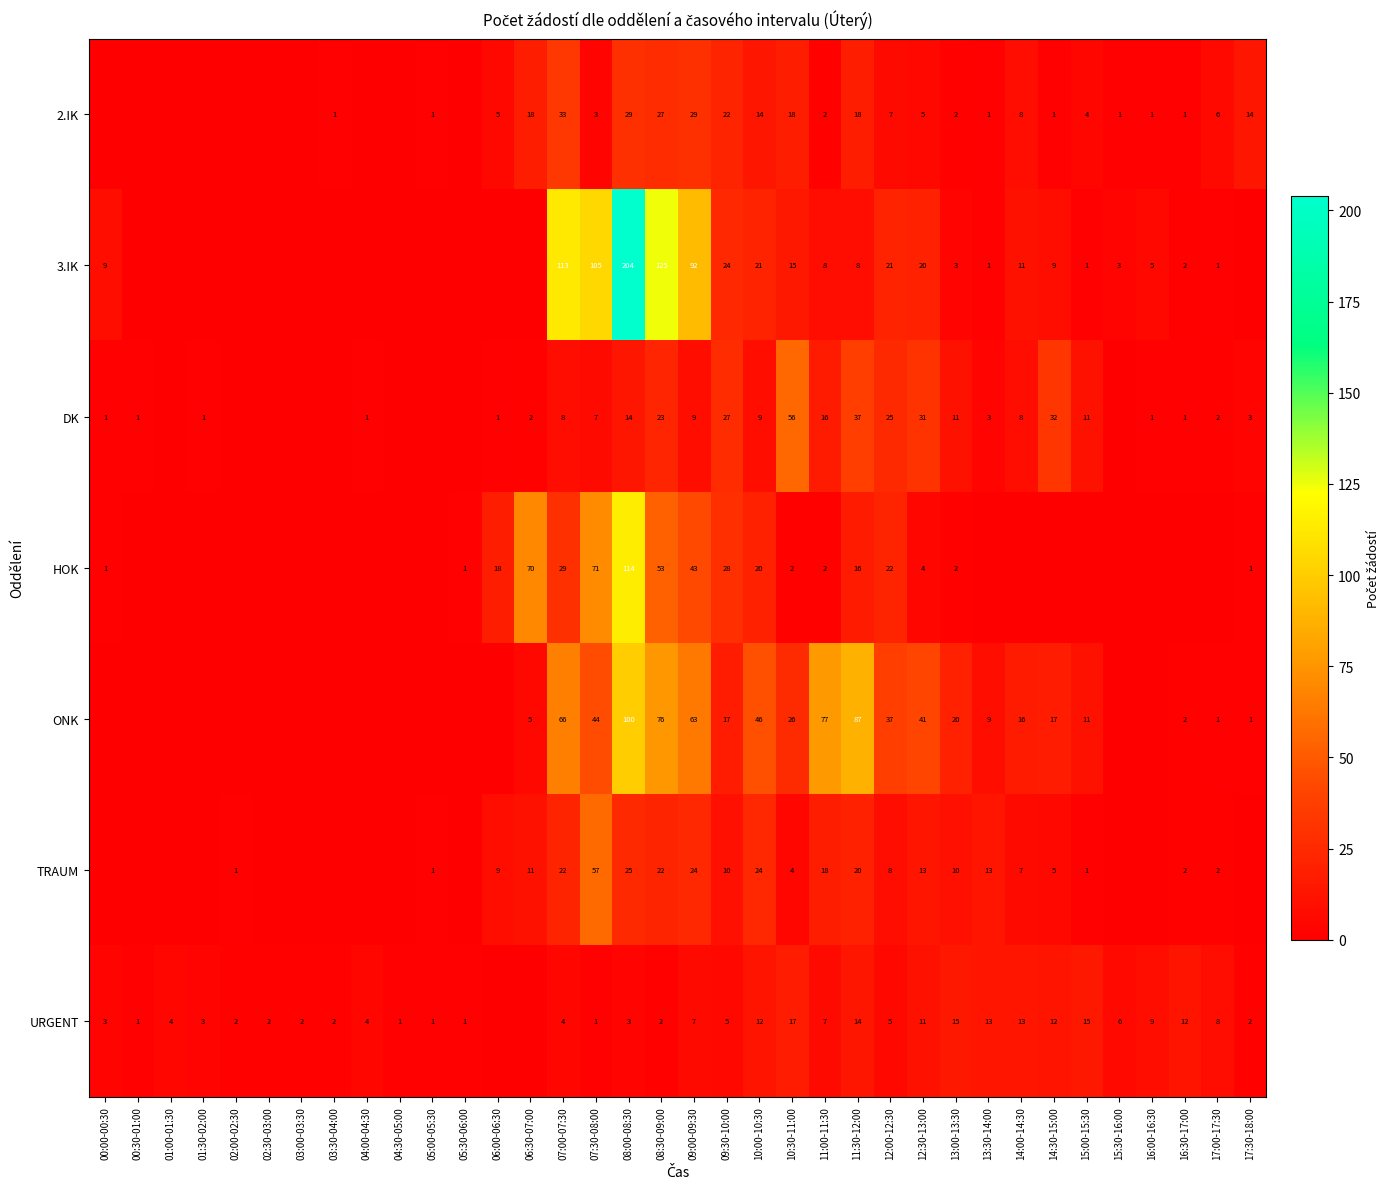

What is the difference between the 2.IK values at 11:30-12:00 and 13:30-14:00?

17